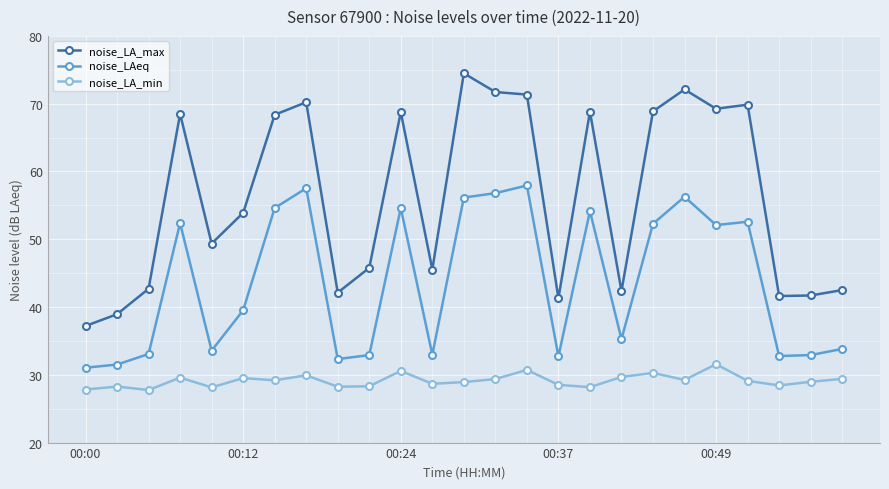

What is the sum of all noise_LAeq values?

1091.7